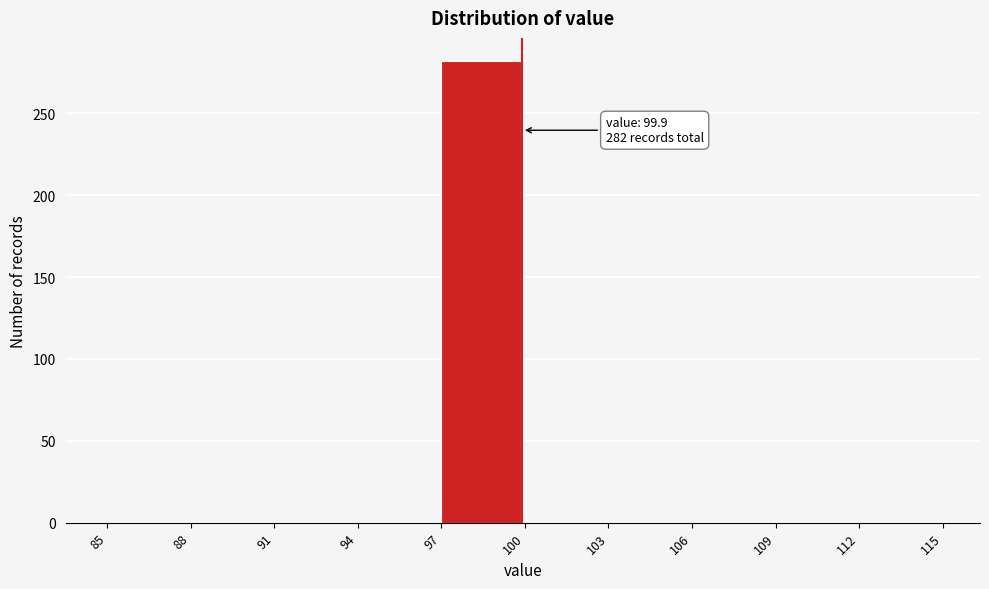

Over which range of the x-axis is the bar tallest?

97 to 100